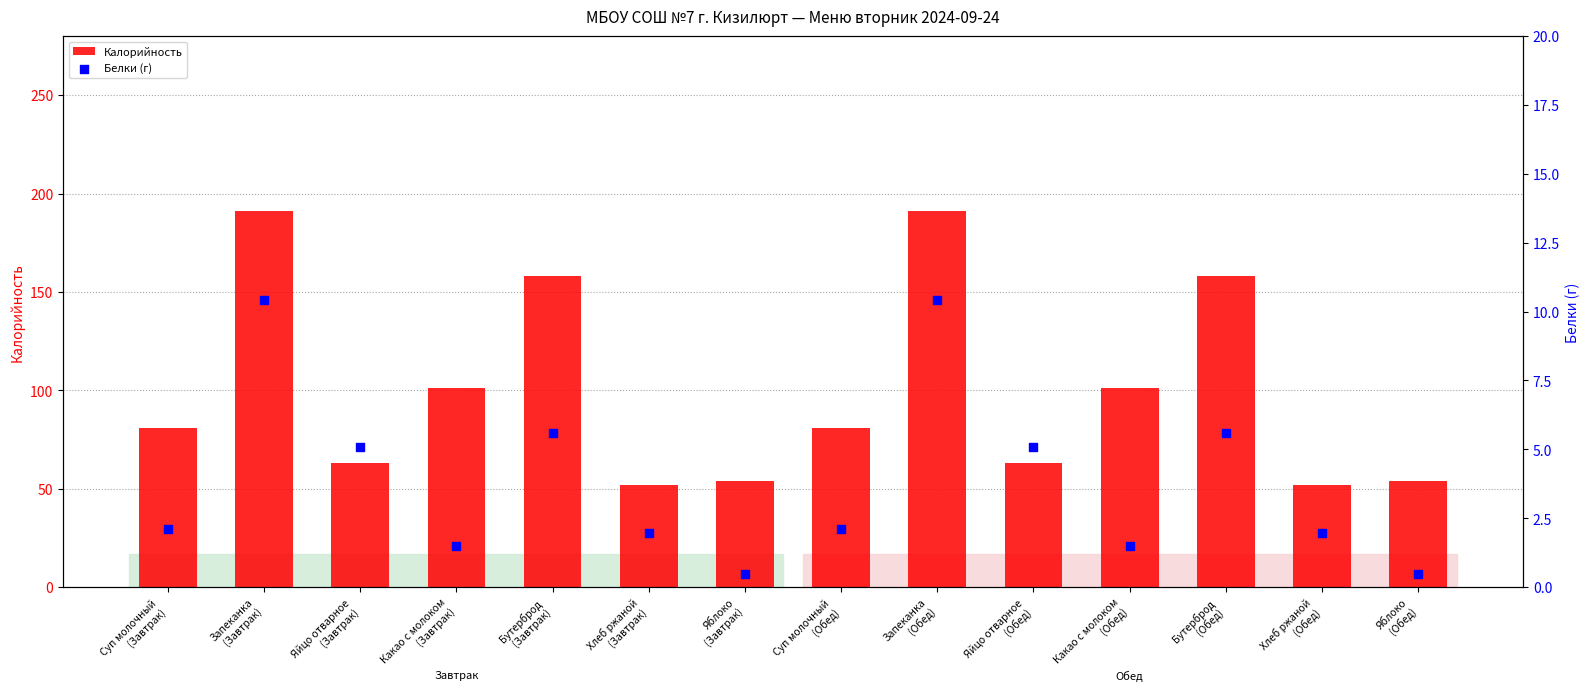

What is the total value across all series at Какао с молоком
(Обед)?

102.5